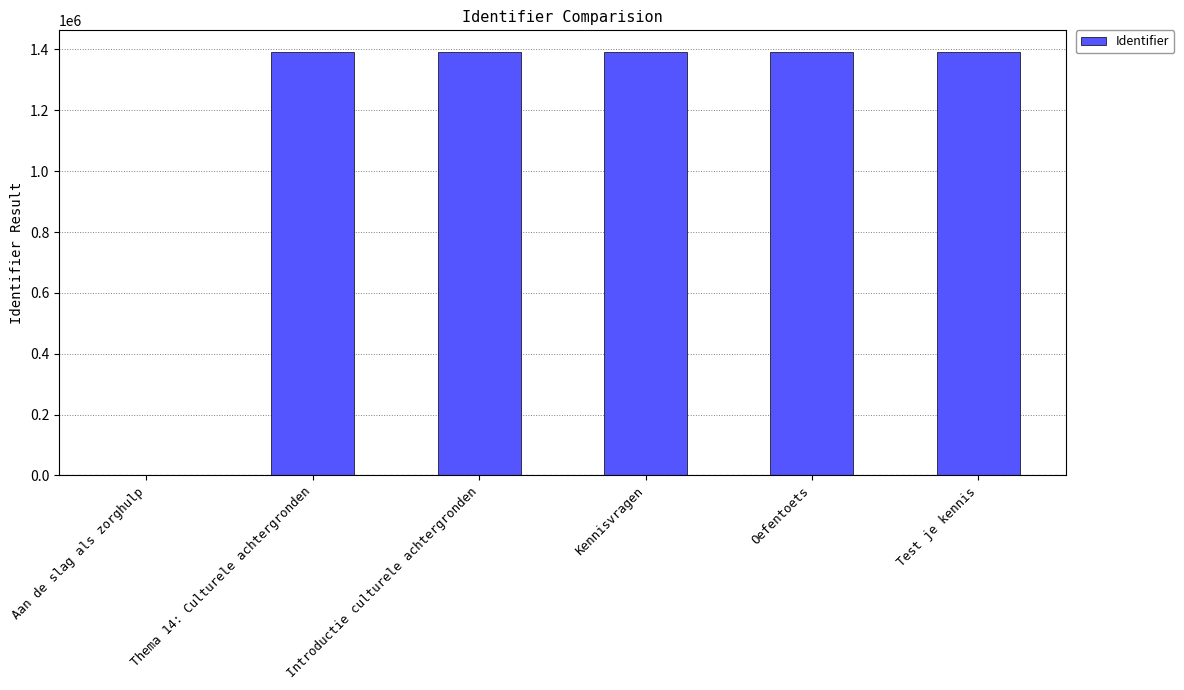

What is the greatest value displayed?

1393314